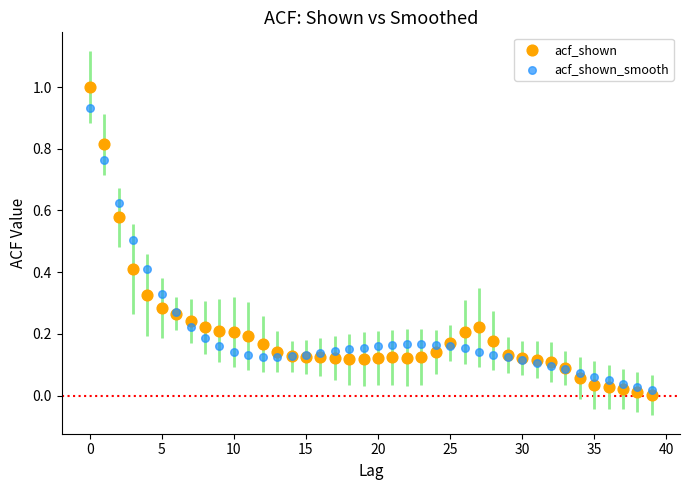

Which series reaches the minimum Y coordinate?

acf_shown